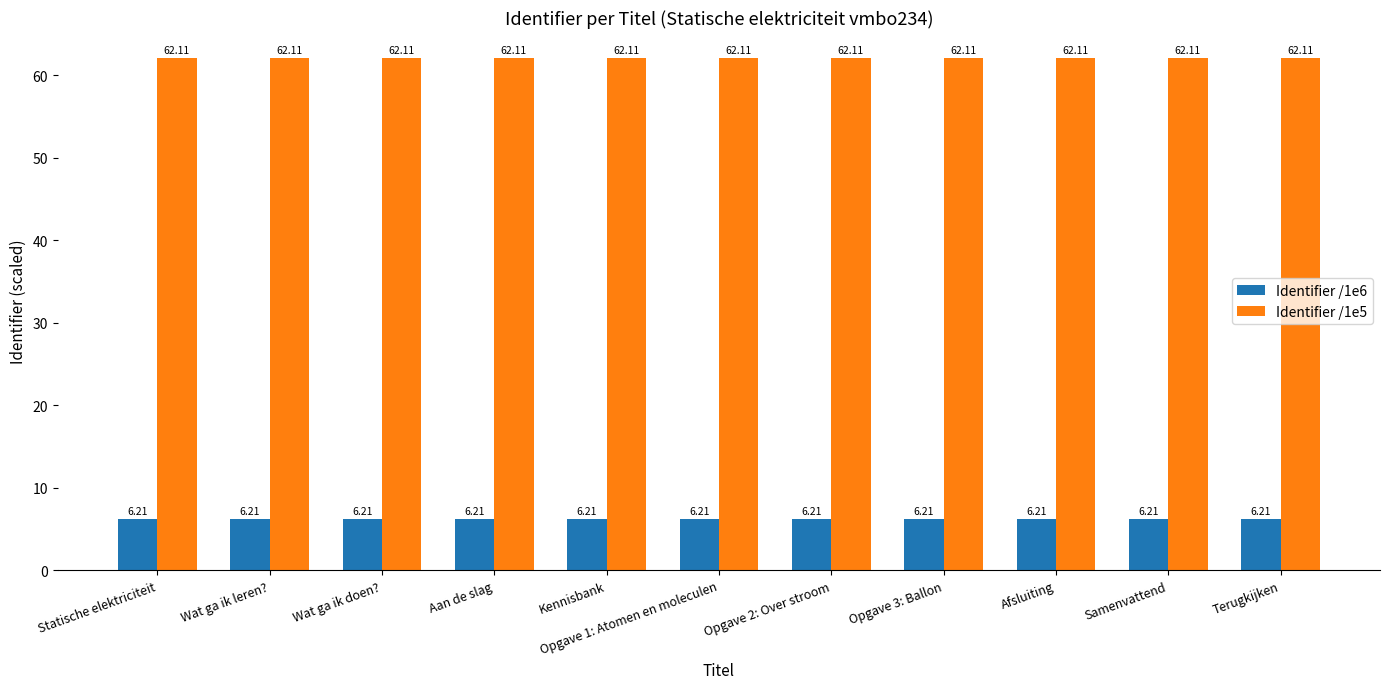

What is the label of the 1st bar from the left?

Statische elektriciteit